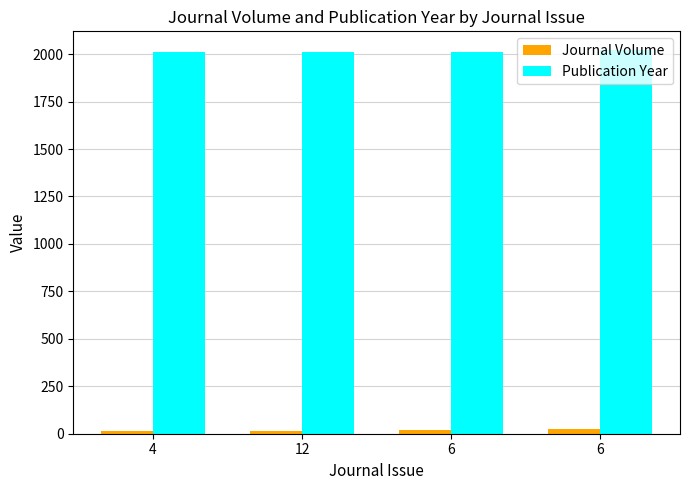

Where is Journal Volume nearest to the value 19?

6